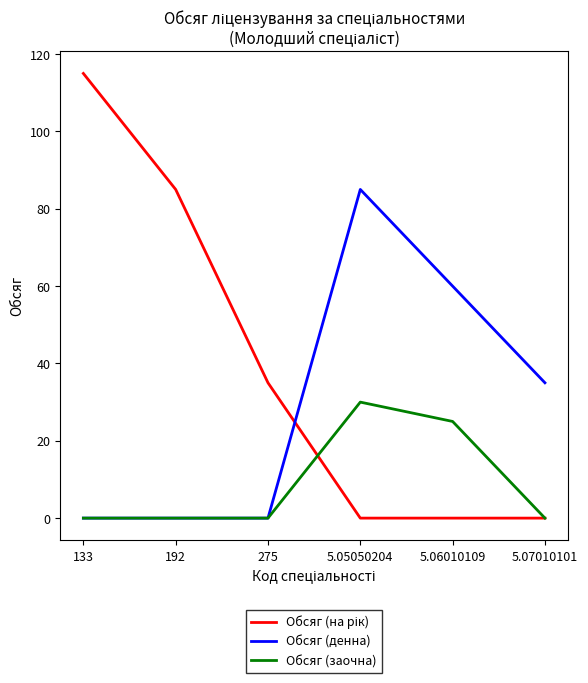

What is the difference between the highest and lowest values at 192?

85